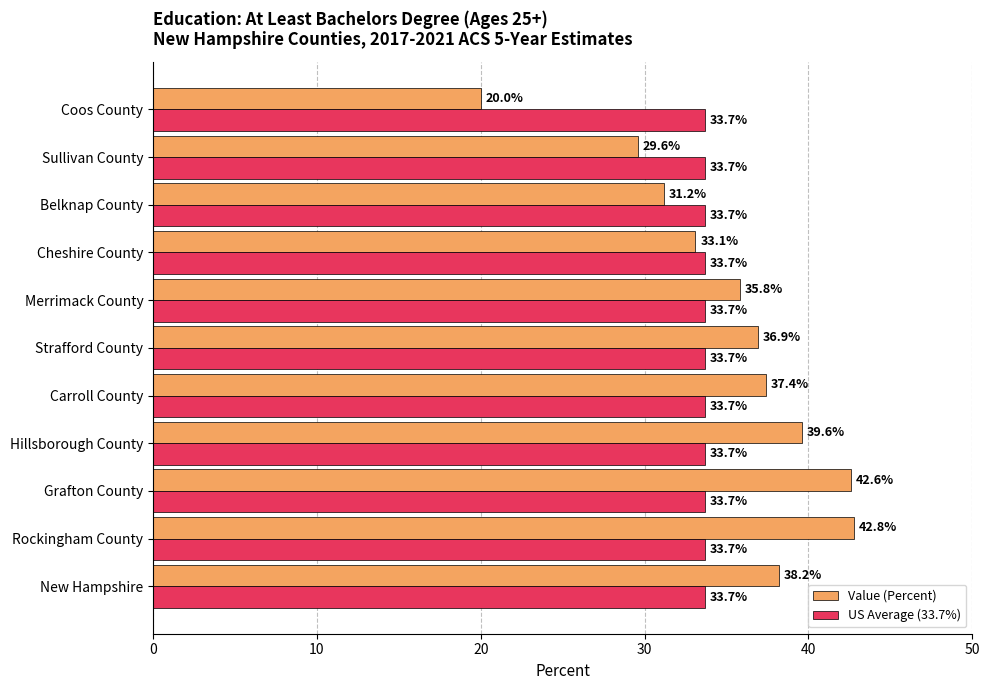

What is the spread (max minus min) of values at New Hampshire?

4.5